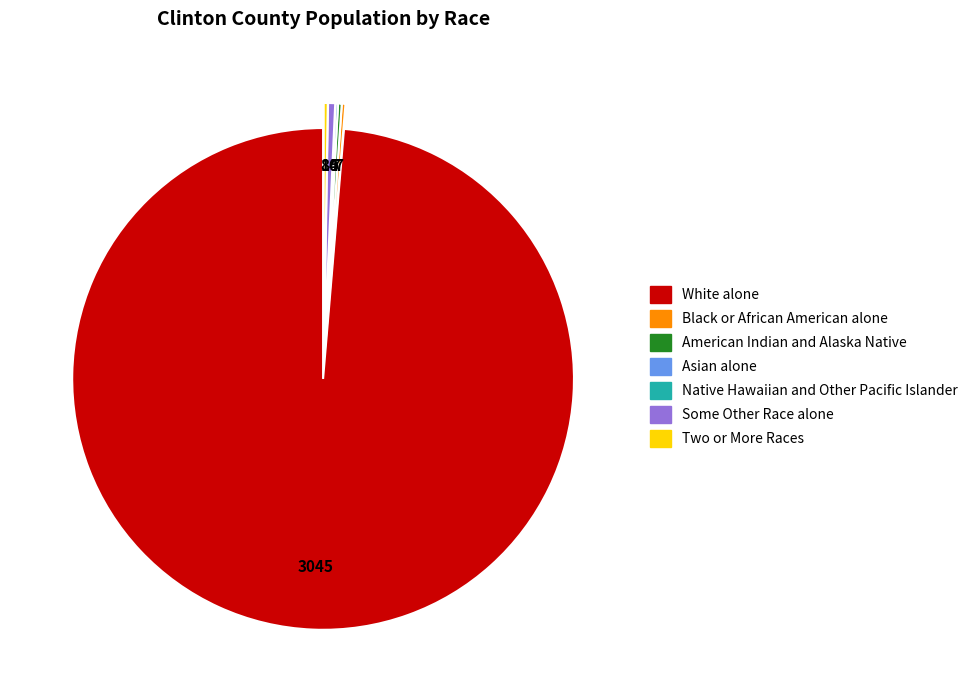

The Some Other Race alone slice represents 0% of the pie. True or false?

True